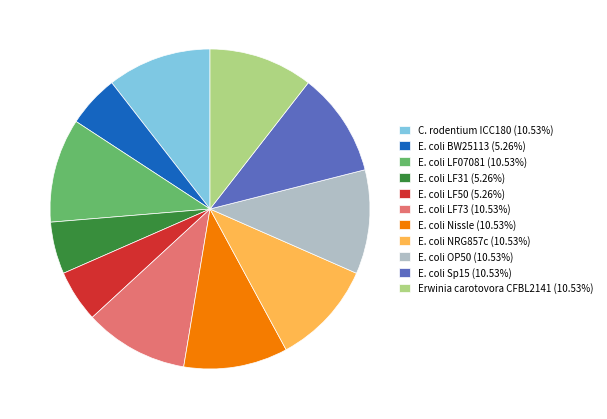

What is the ratio of the value at C. rodentium ICC180 (10.53%) to the value at E. coli LF73 (10.53%)?

1.0